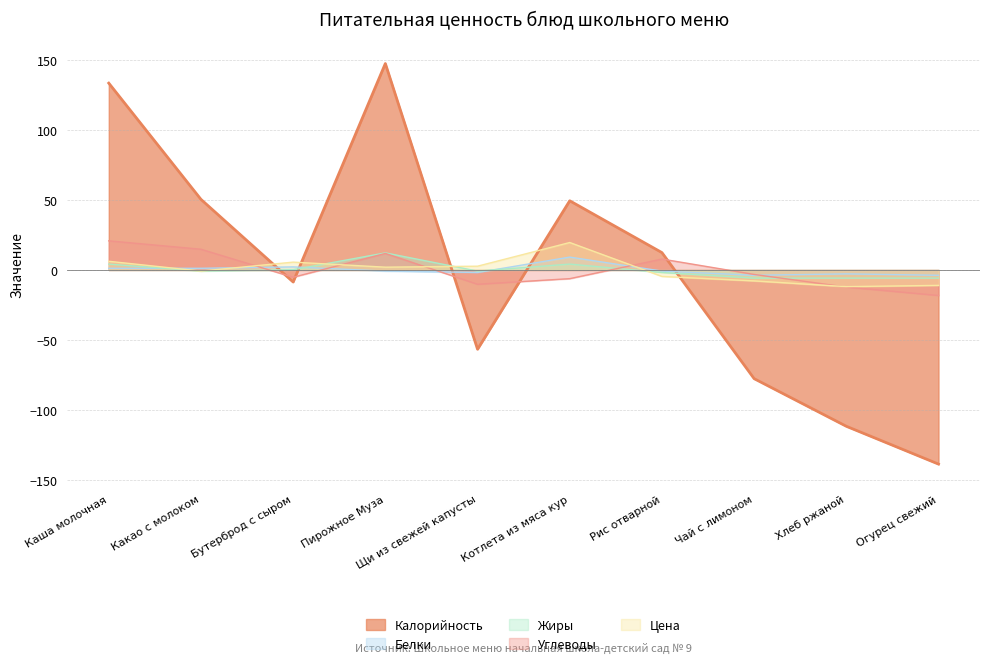

What position from the right is Каша молочная?

10